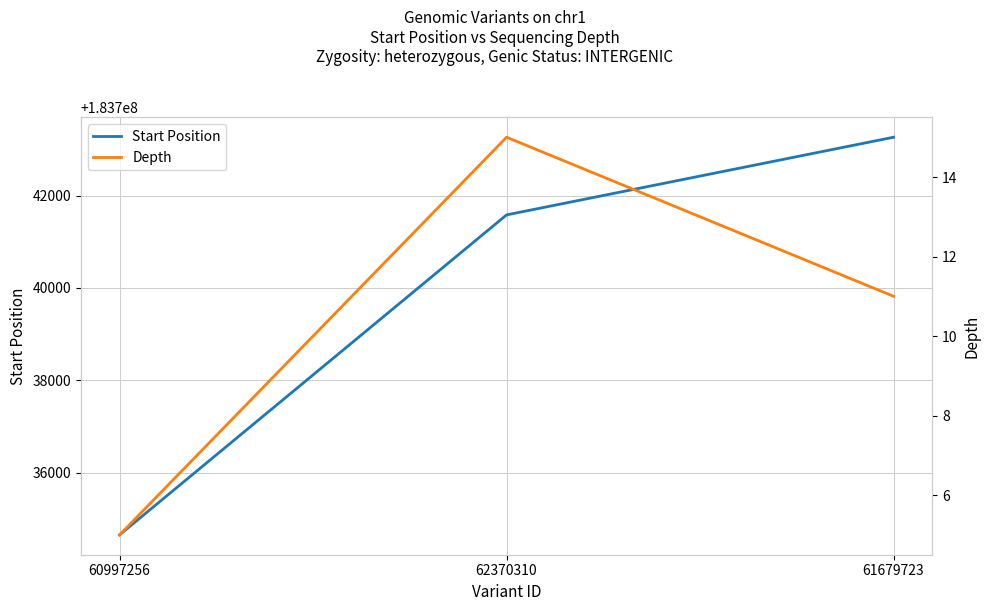

What is the difference between the maximum and minimum values in the Start Position series?

8607